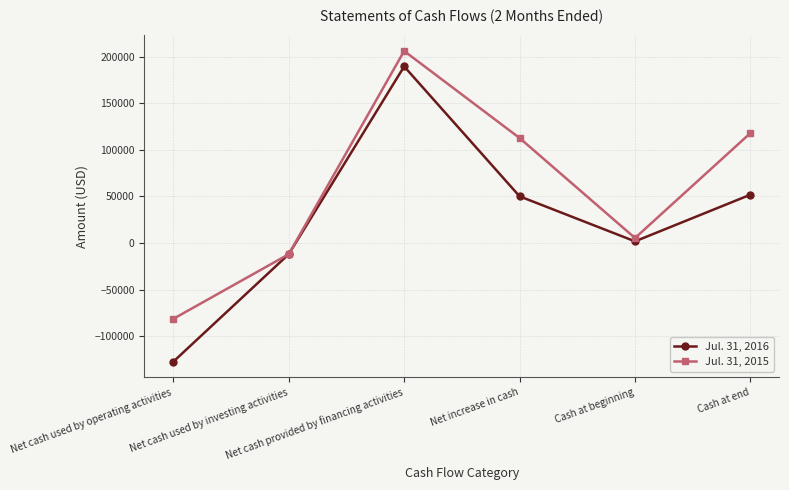

What is the difference between the highest and lowest values at Cash at beginning?

3573